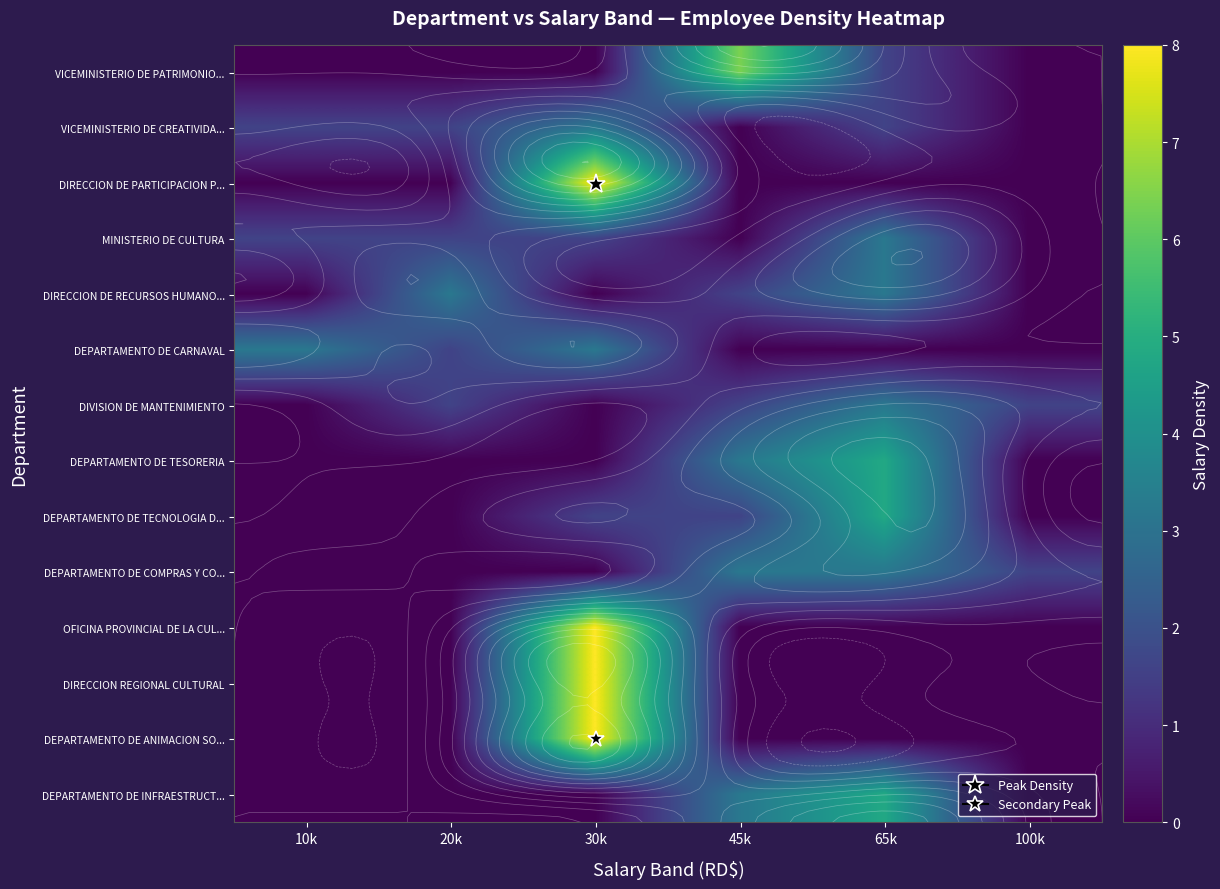

At how many categories does at least one series exceed 6?

2